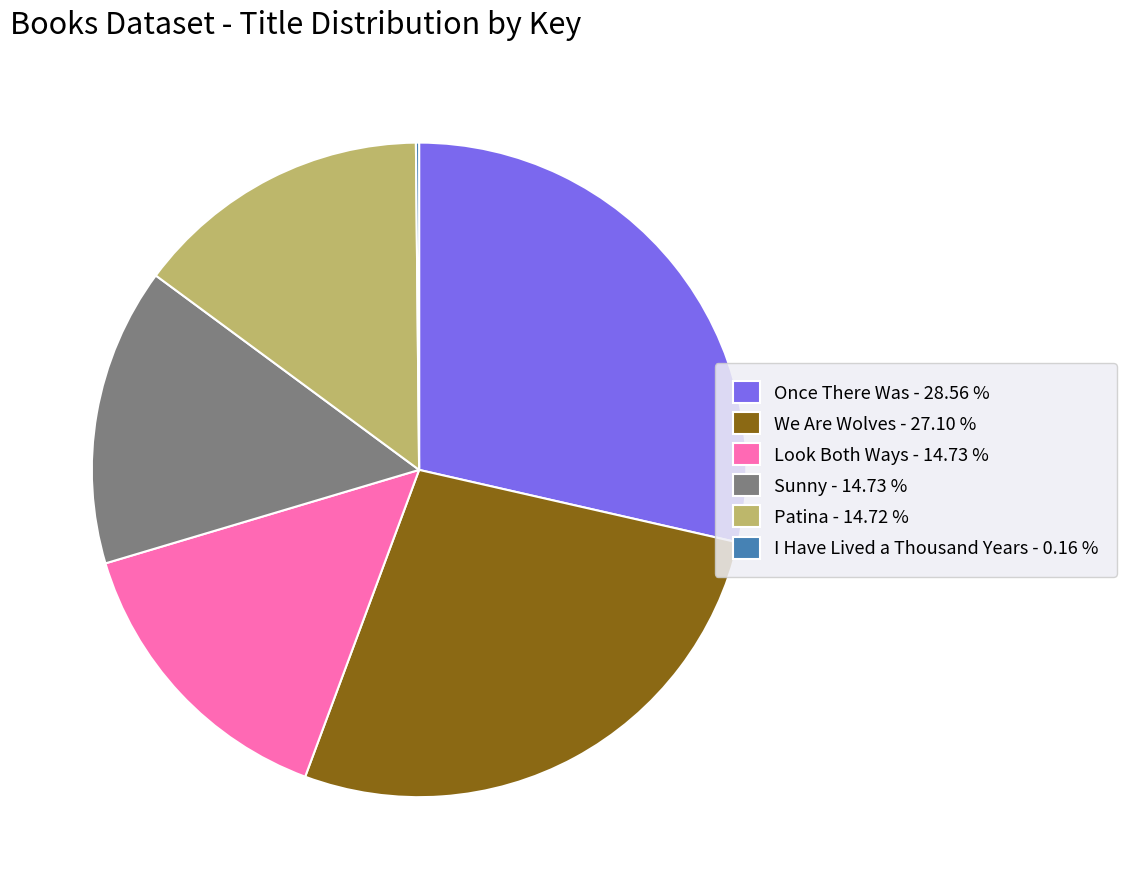

True or false: We Are Wolves accounts for 13% of the total.

False